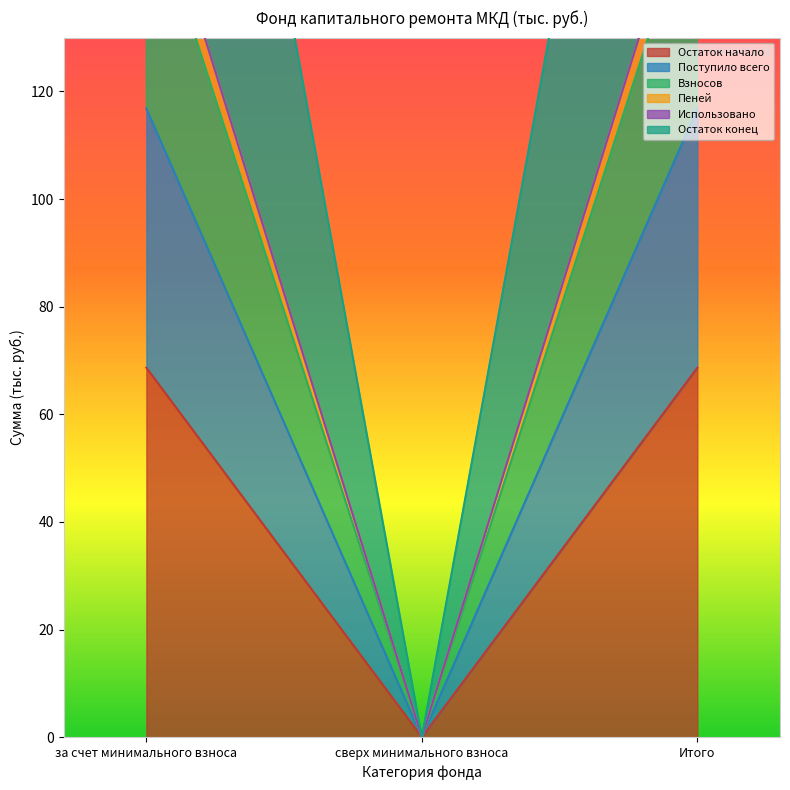

The value of Остаток начало at Итого is 109.8. True or false?

False